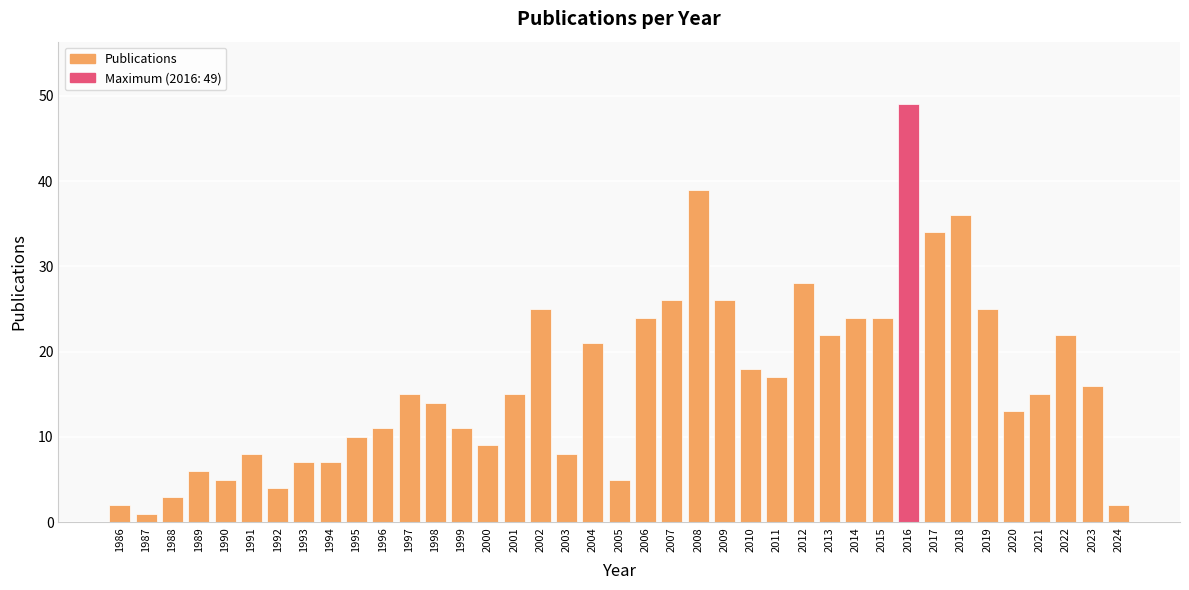

What is the sum of the values at 2008 and 2023?

55